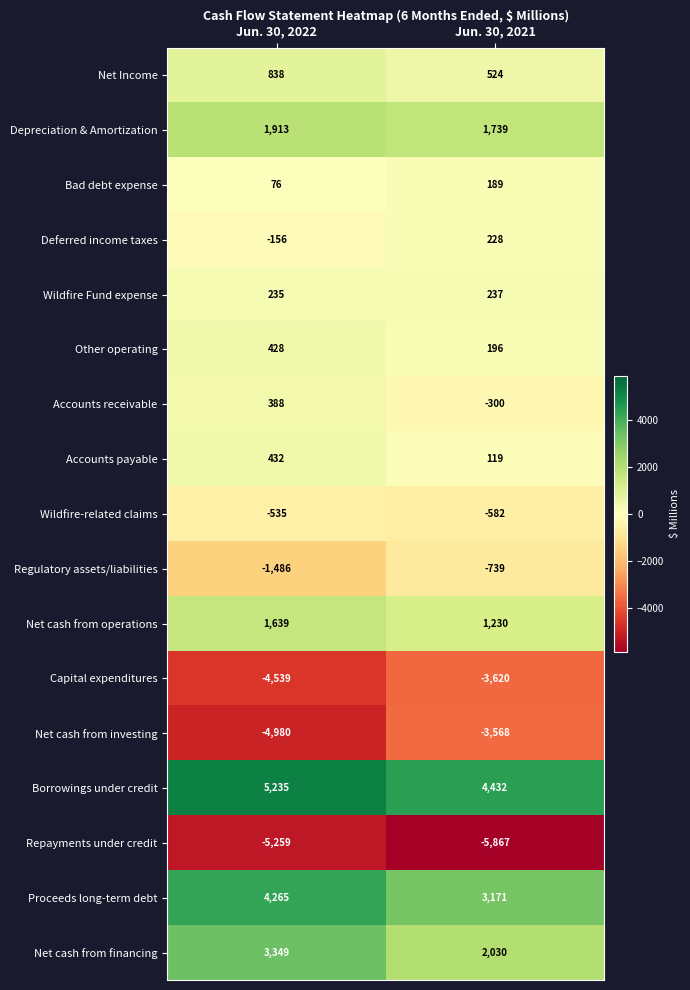

Where is Repayments under credit nearest to the value -5563?

Jun. 30, 2022